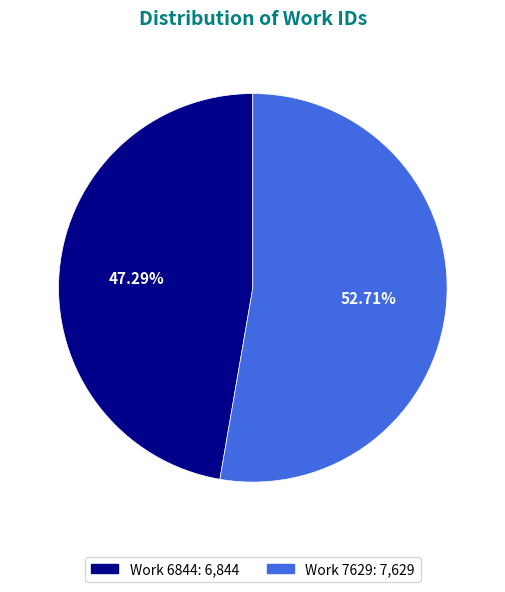

To the nearest percent, what percentage of the pie is Work 6844?

47%